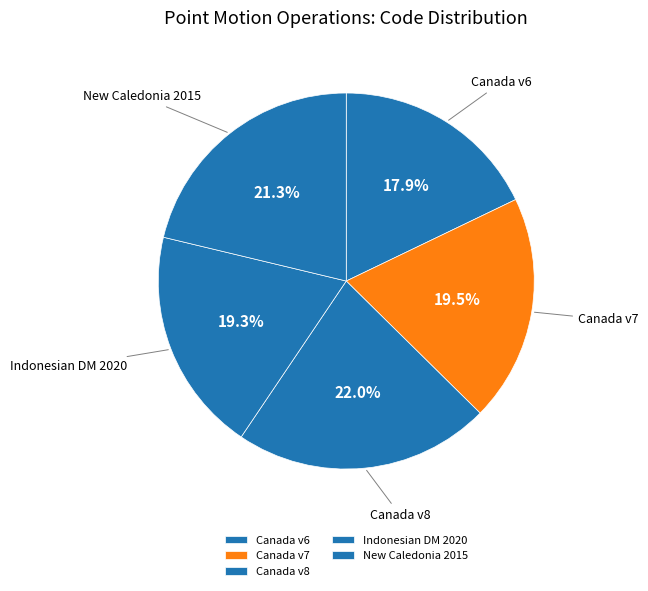

Is there any slice that represents more than half of the pie?

No